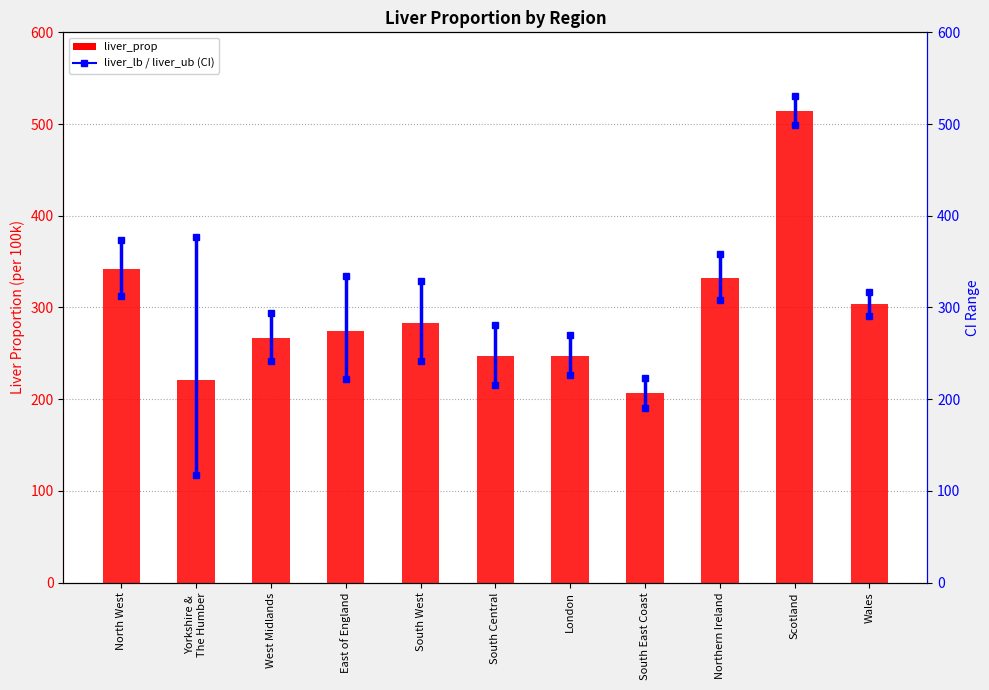

How many bars are there in total?

11